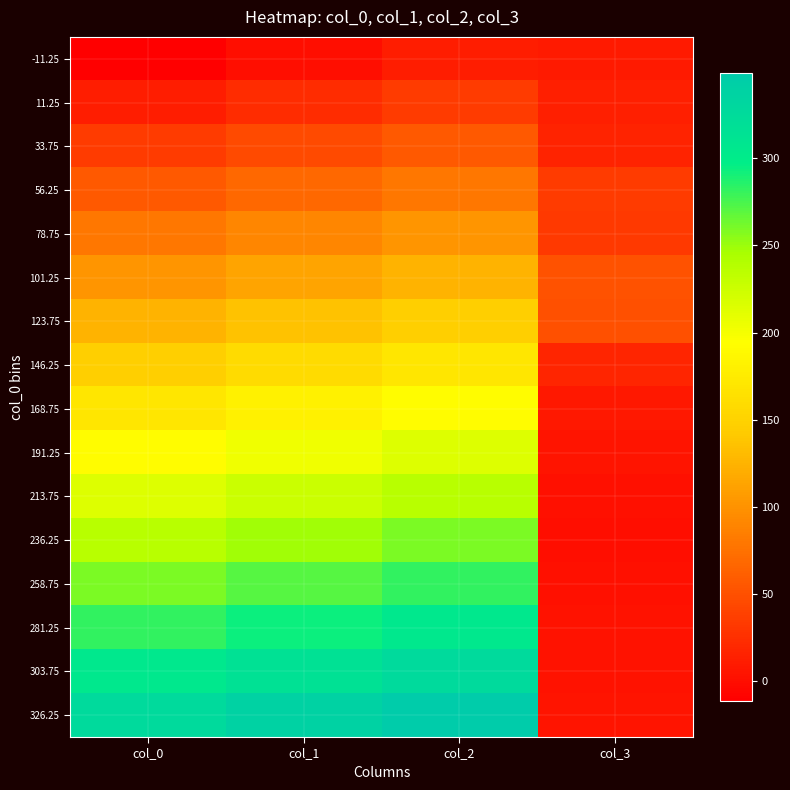

What is the maximum value shown in the chart?

348.8